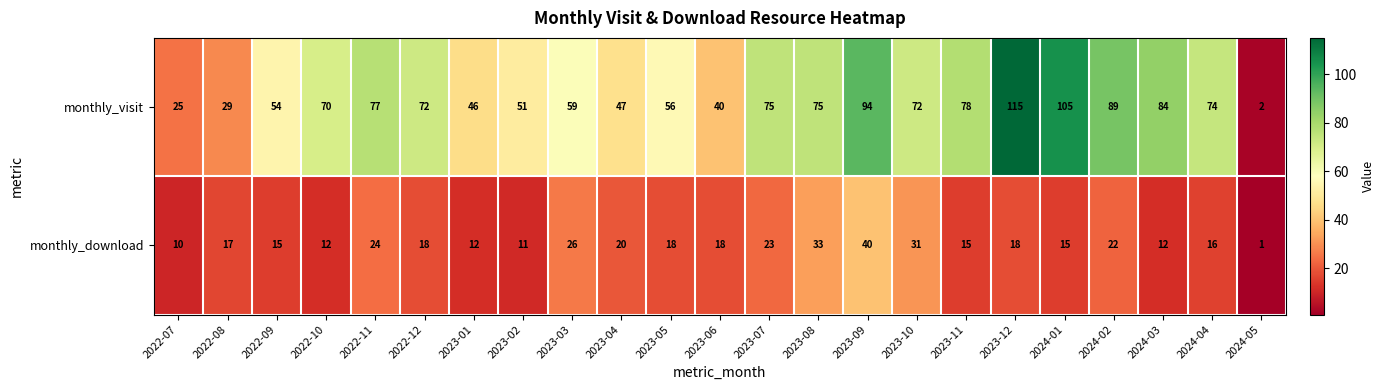

What is the difference between the maximum and second lowest values in the monthly_download series?

30